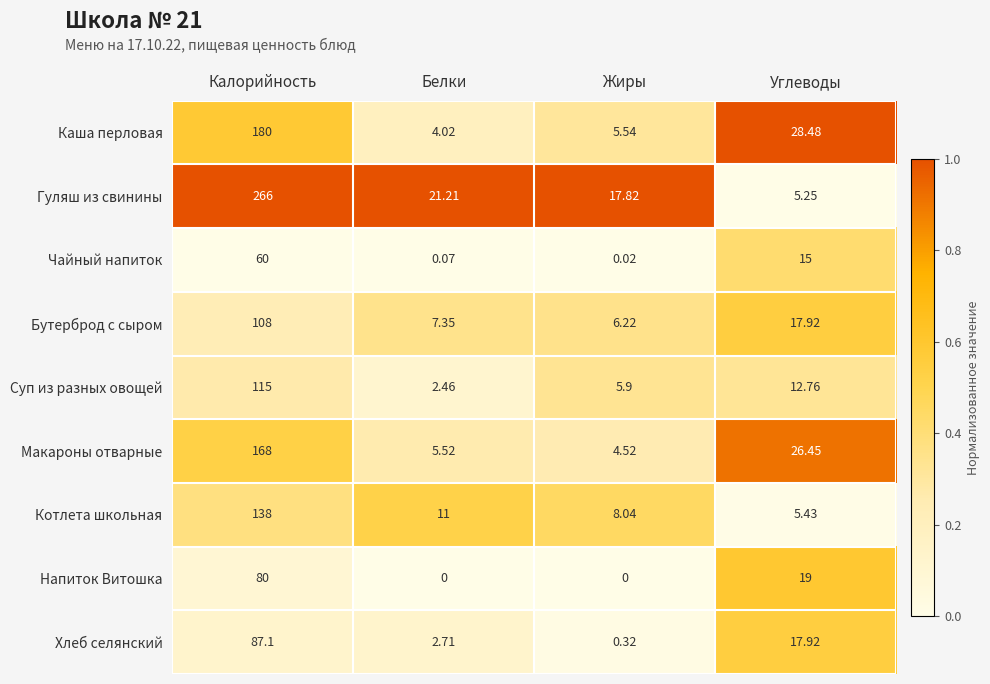

At which category does the chart reach its peak across all series?

Калорийность